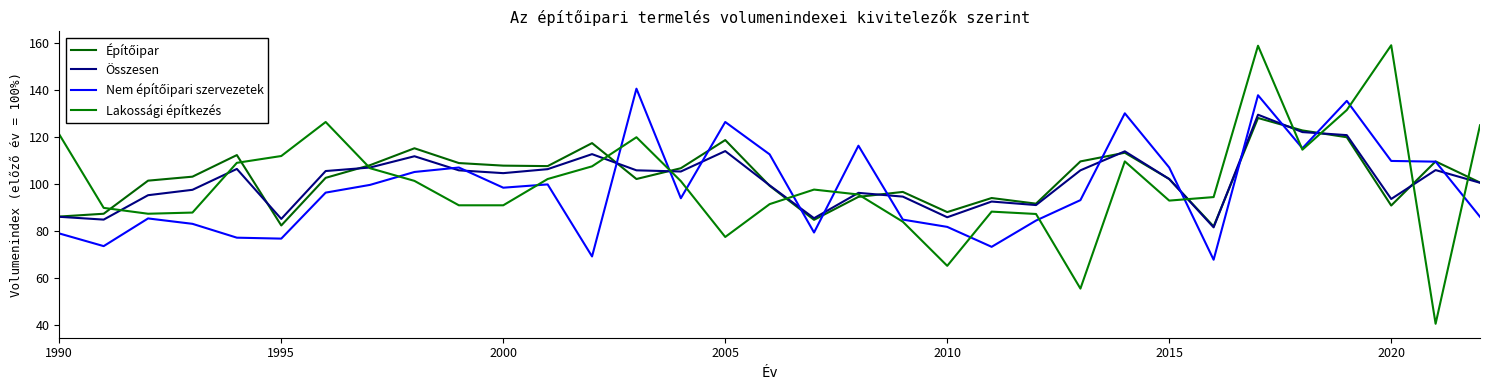

Does the chart have visible grid lines?

No